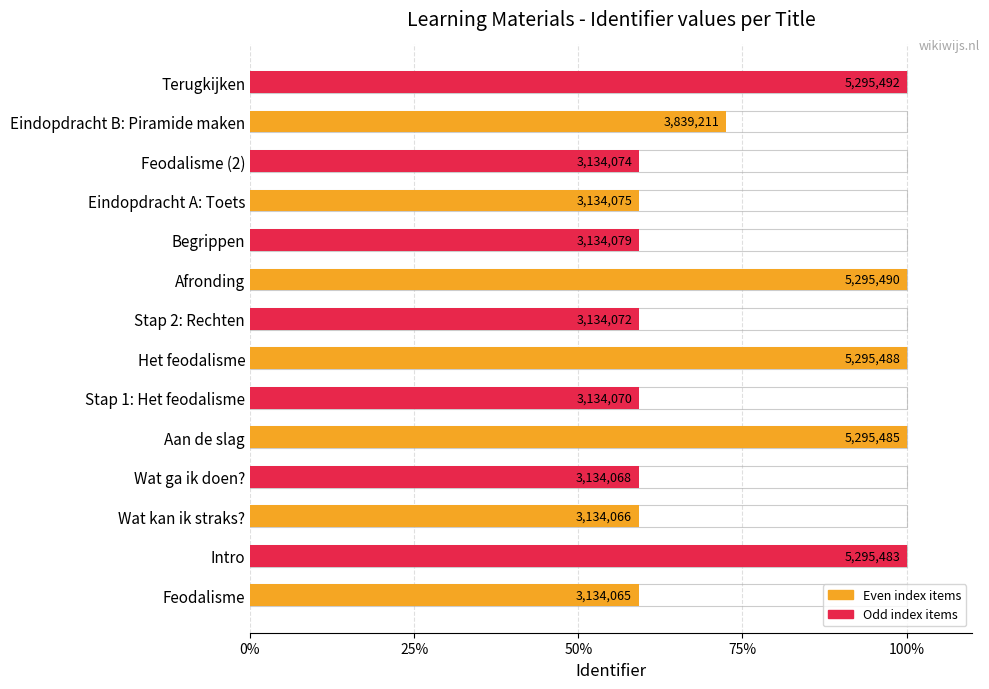

What is the smallest value displayed?

59.2